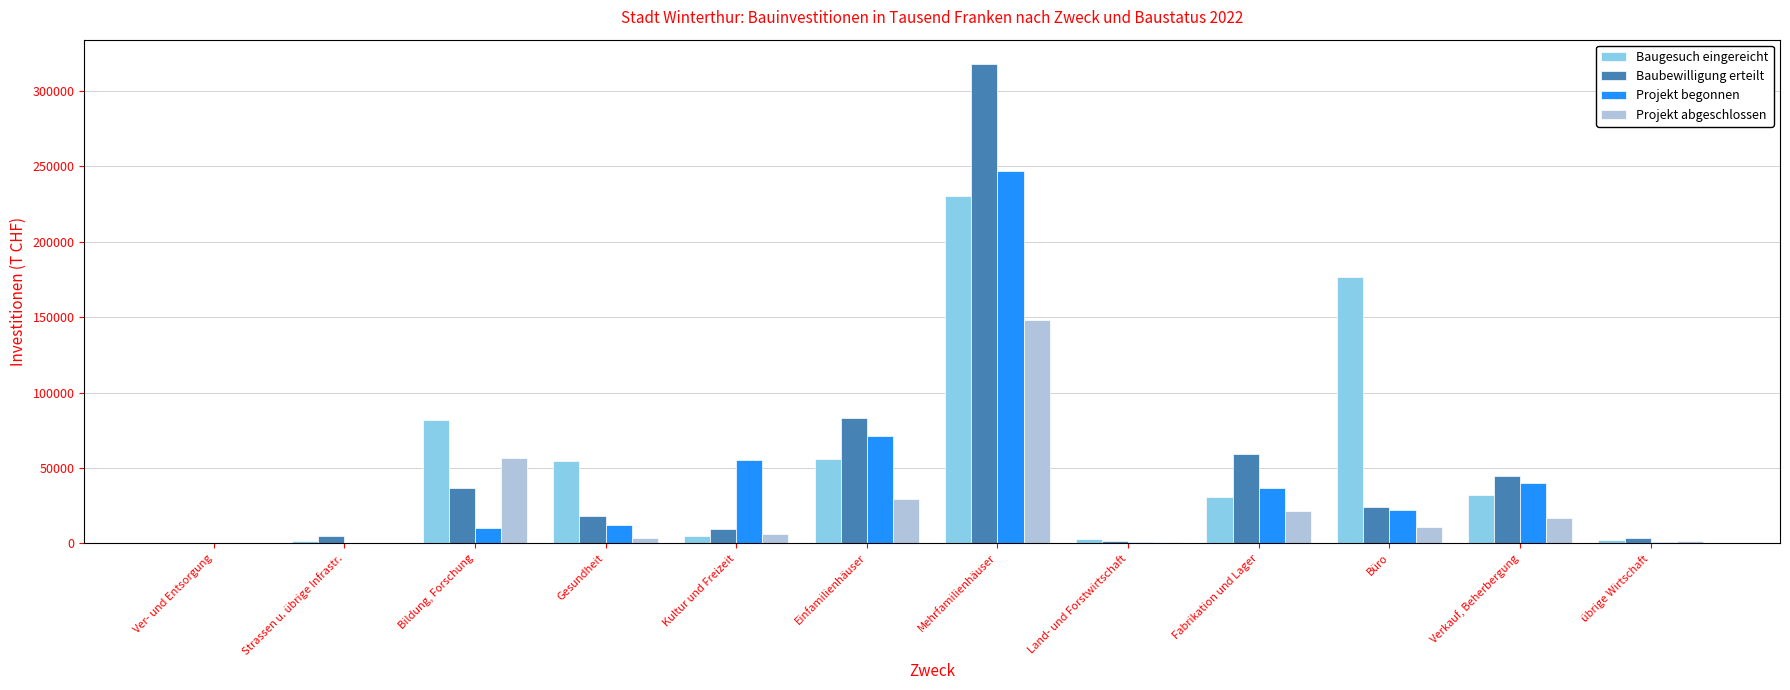

What is the total value across all series at Einfamilienhäuser?

239396